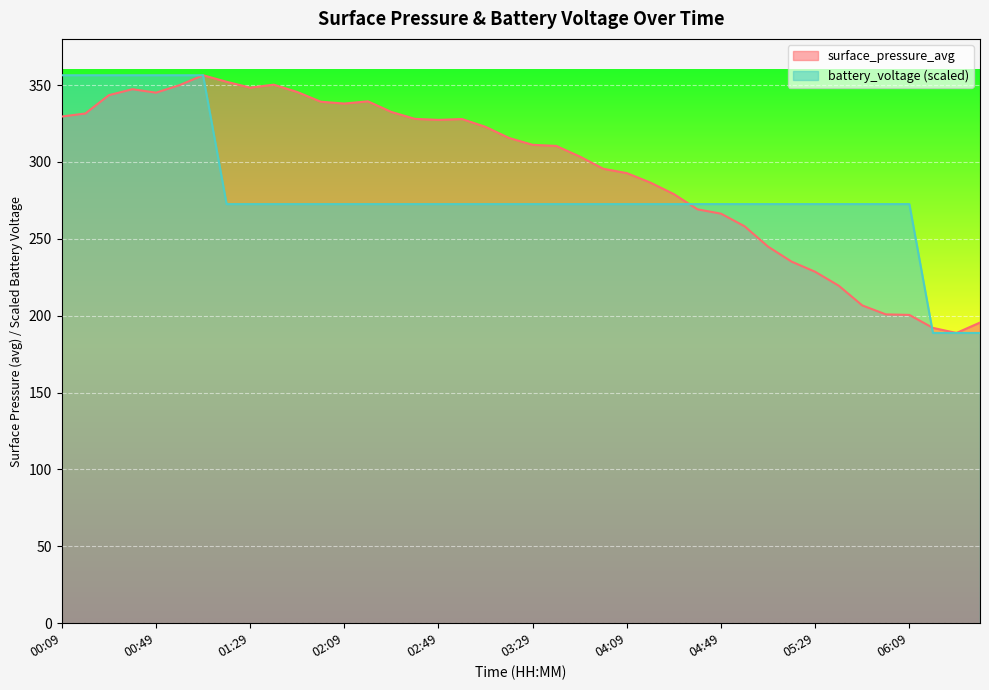

At which label does surface_pressure_avg reach its peak?

01:09